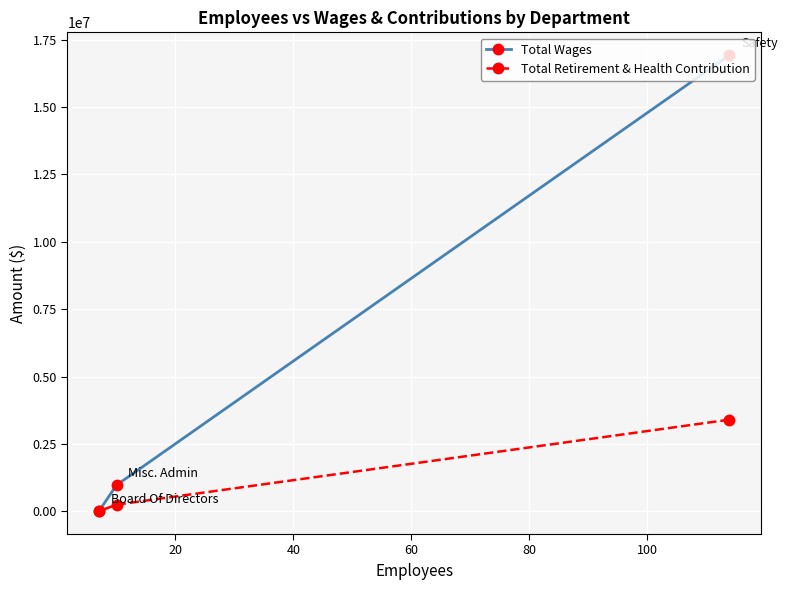

How many distinct data groups are displayed?

2